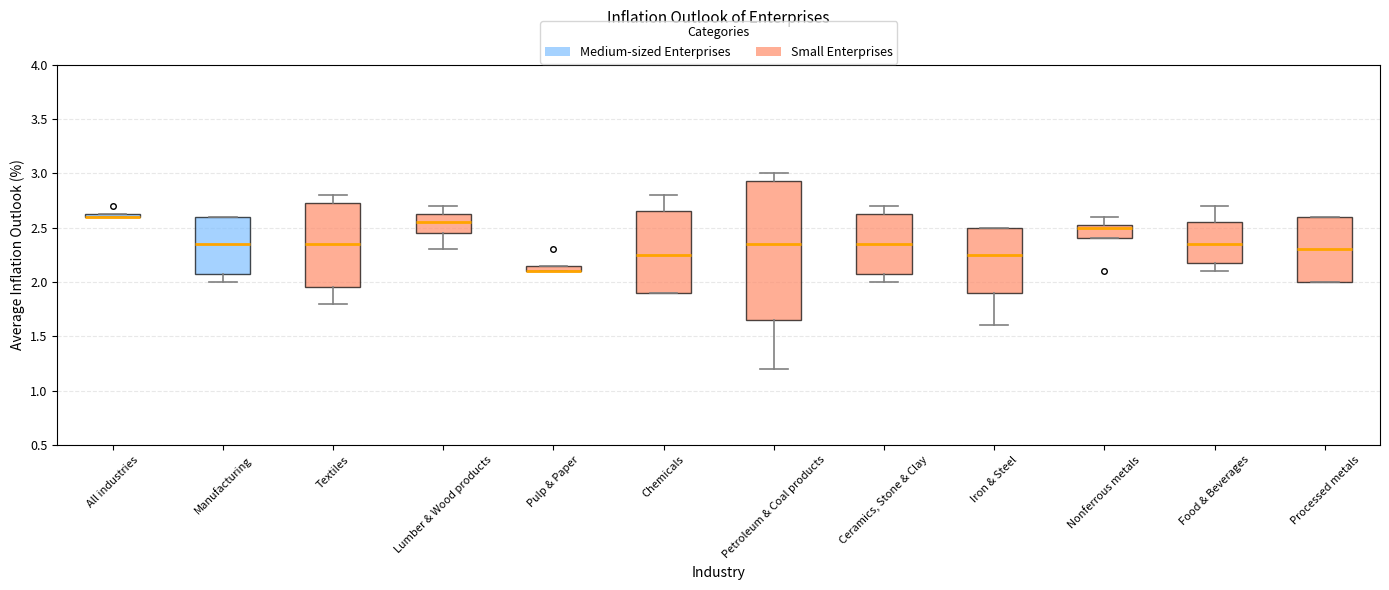

Where is the upper edge of the box for Ceramics, Stone & Clay on the y-axis? The values are not printed on the chart, so give them approximately, as read against the axis.

2.65